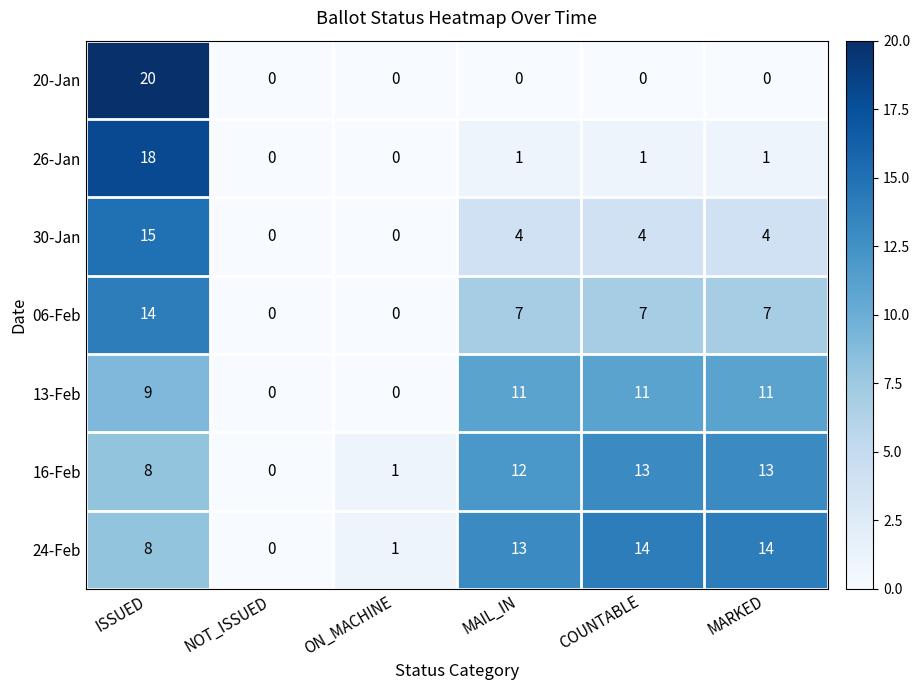

Which series has the widest spread of values?

20-Jan